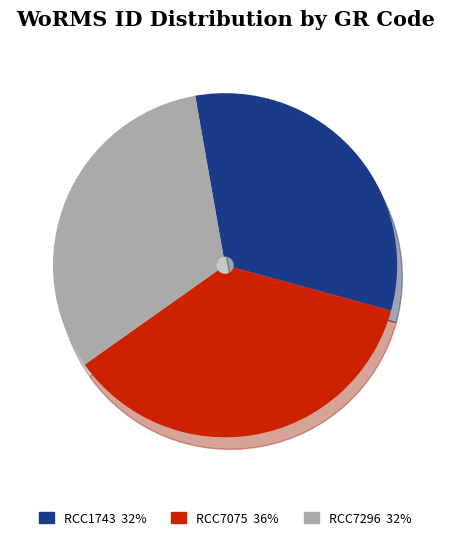

Count the number of slices in the pie.

3